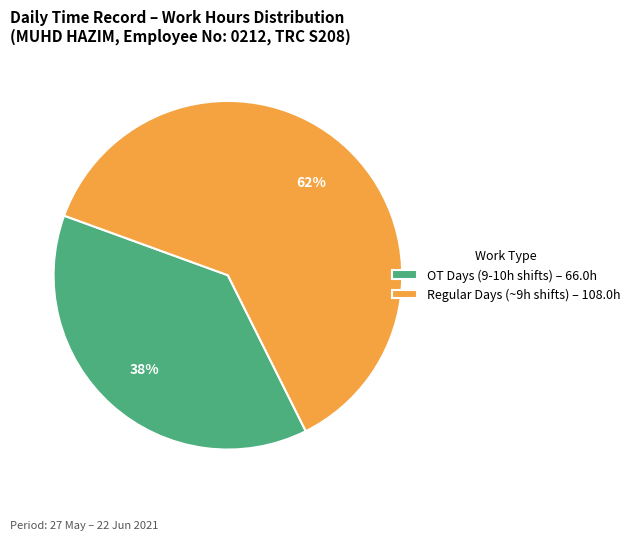

Which slice is the largest?

Regular Days (~9h shifts) – 108.0h